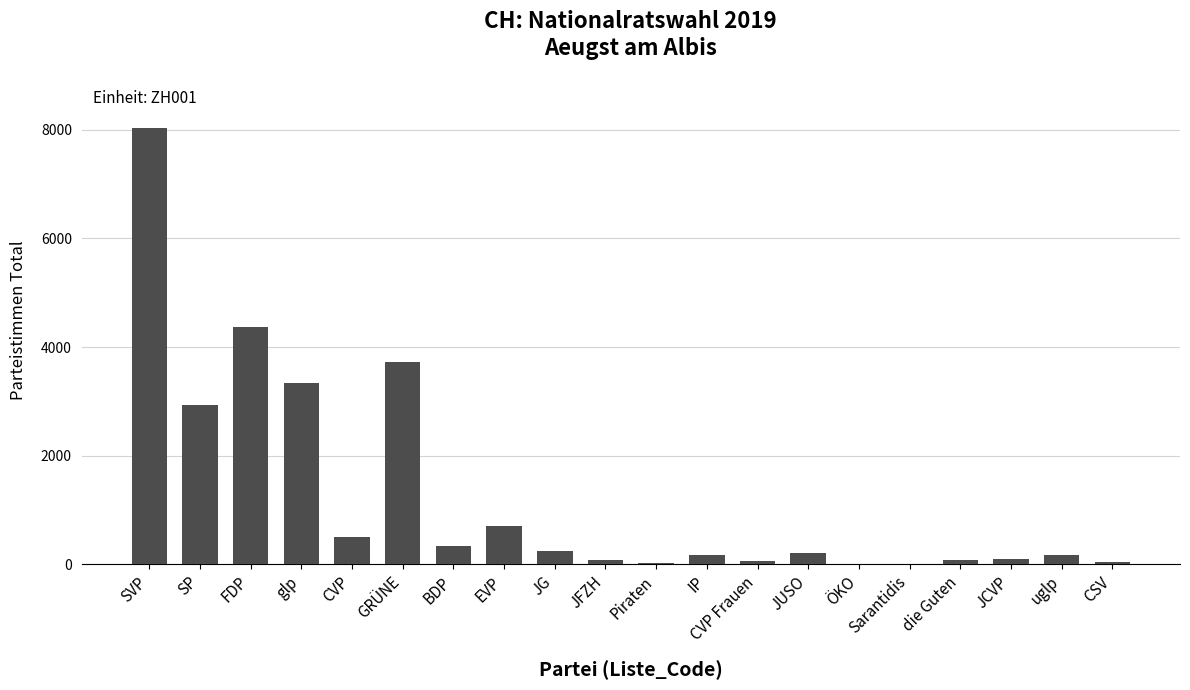

What is the average value?

1254